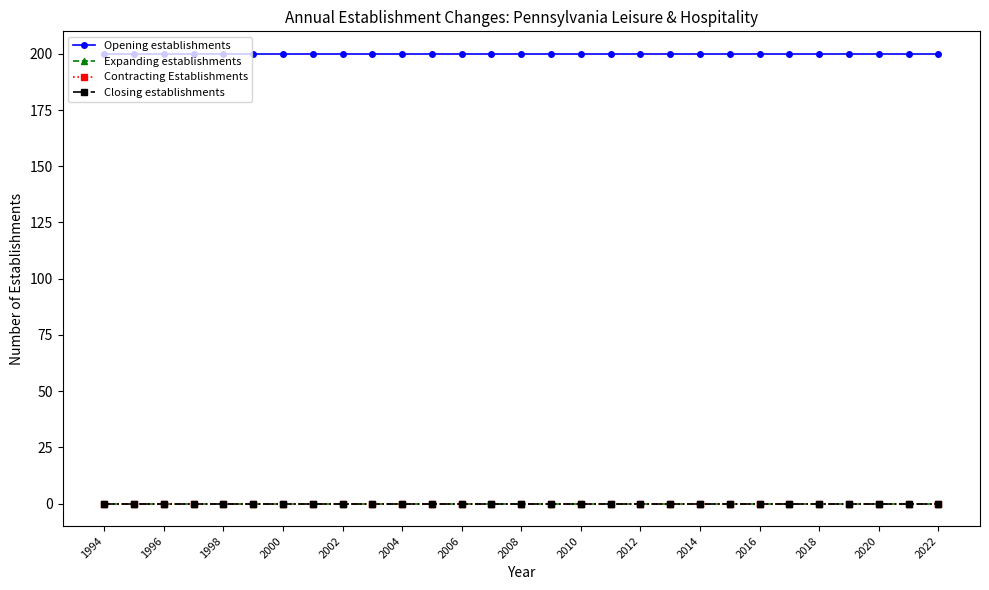

Where is Contracting Establishments nearest to the value 0?

1994